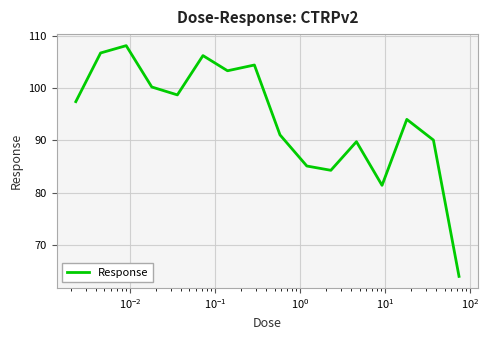

What is the smallest value displayed?

64.0